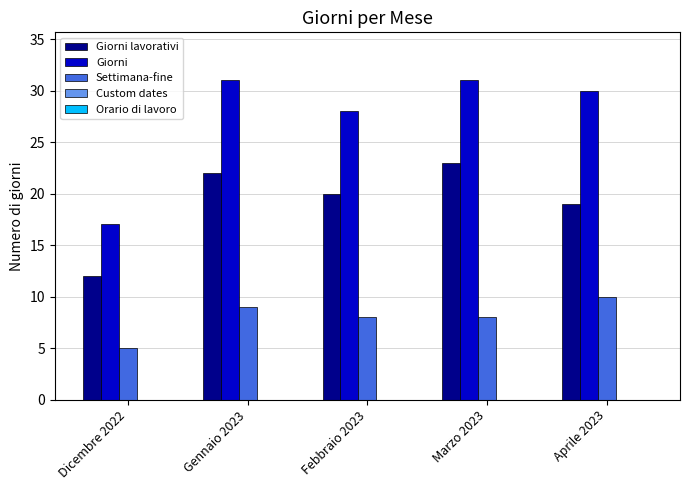

Is it true that Giorni equals 17 at Febbraio 2023?

False